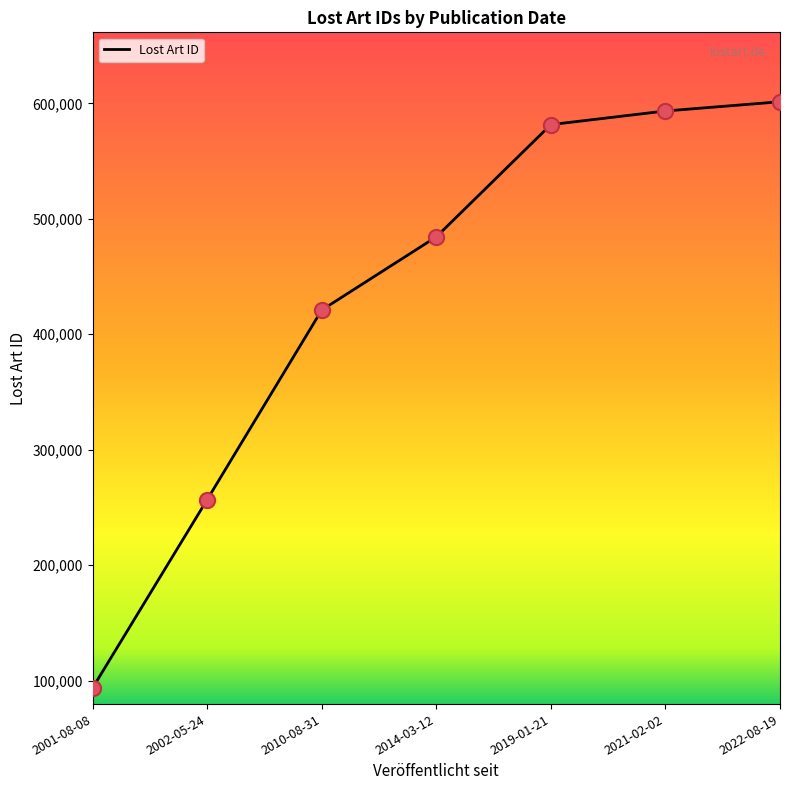

What is the ratio of the value at 2001-08-08 to the value at 2019-01-21?

0.2